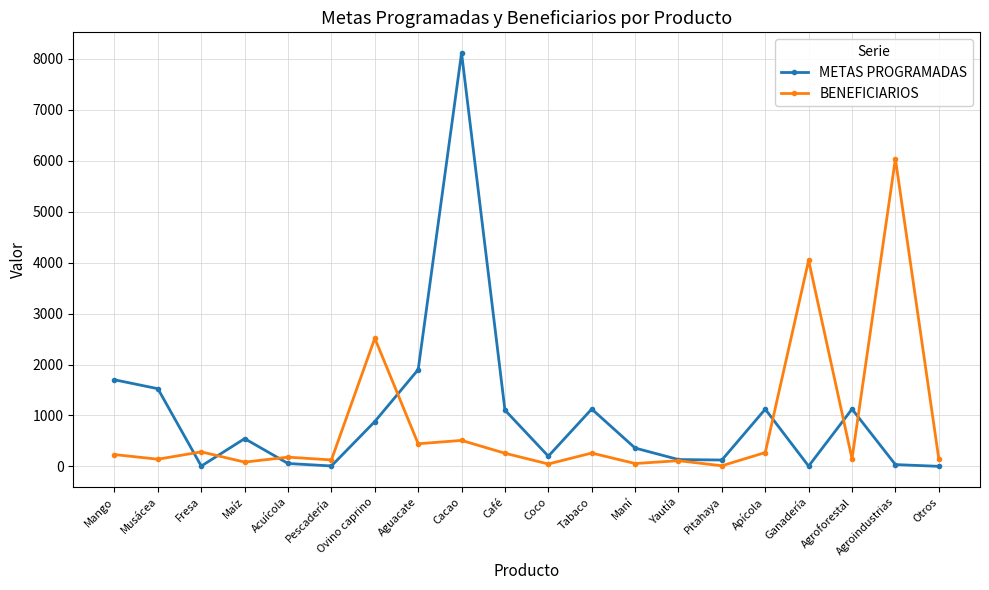

The value of METAS PROGRAMADAS at Ovino caprino is 1480. True or false?

False